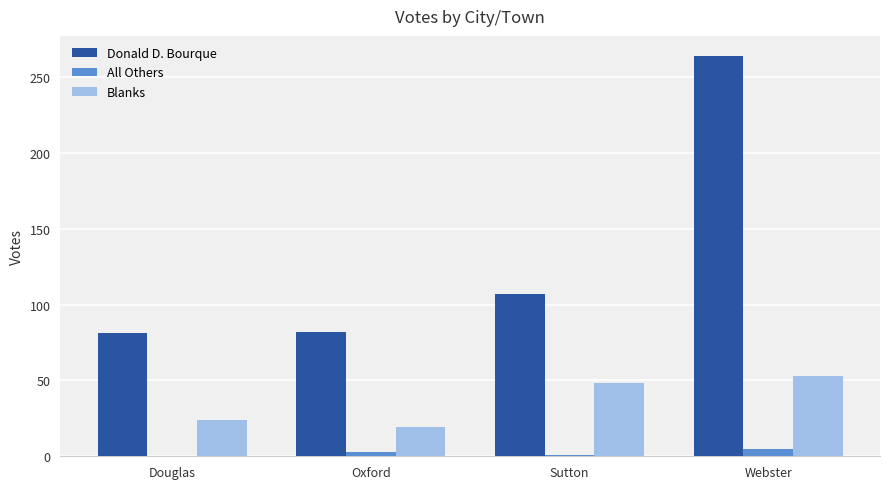

At which category is the sum across all series the highest?

Webster